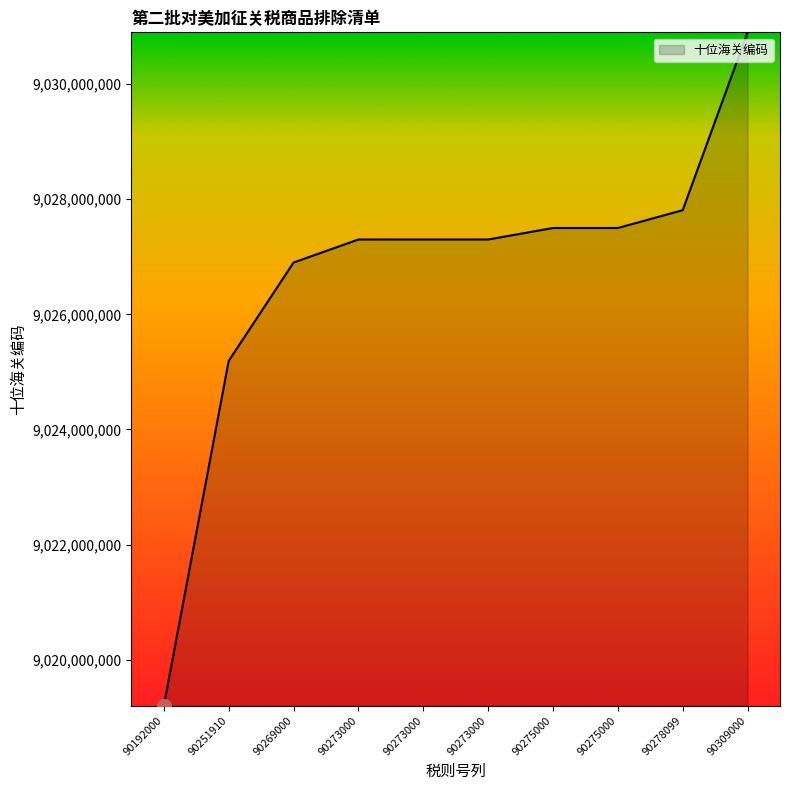

Does the chart display data point markers on the line(s)?

No